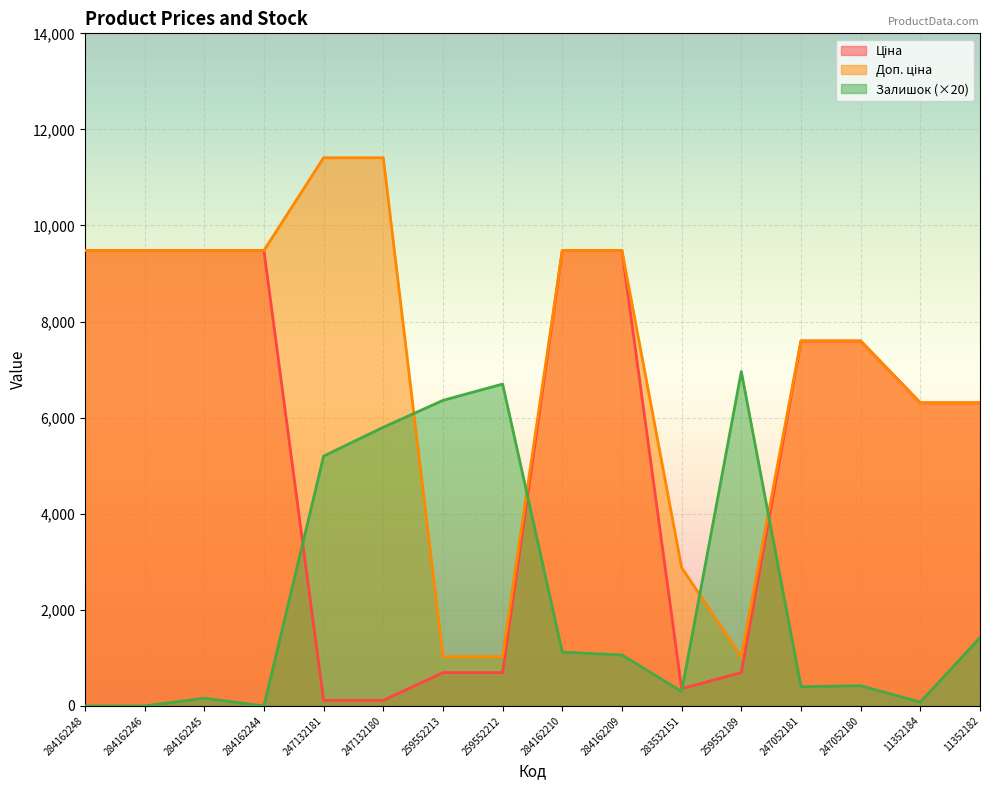

What is the value of the Доп. ціна point at the 11th from the left?

2878.8